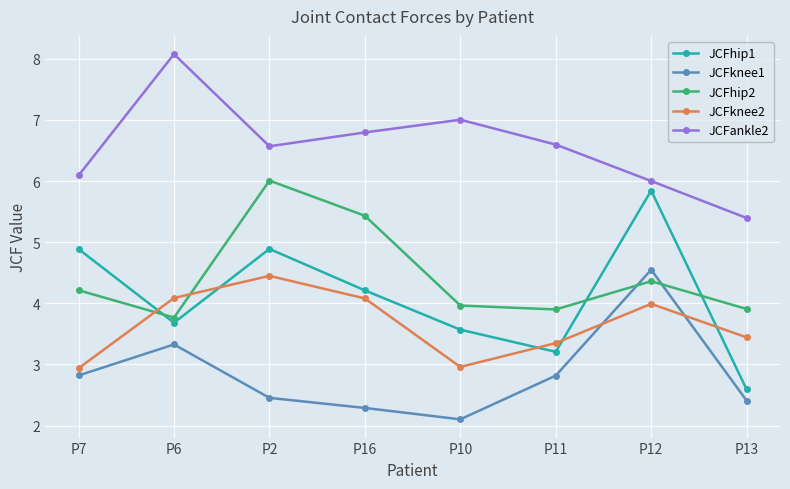

What value does the JCFknee1 series have at P10?

2.1